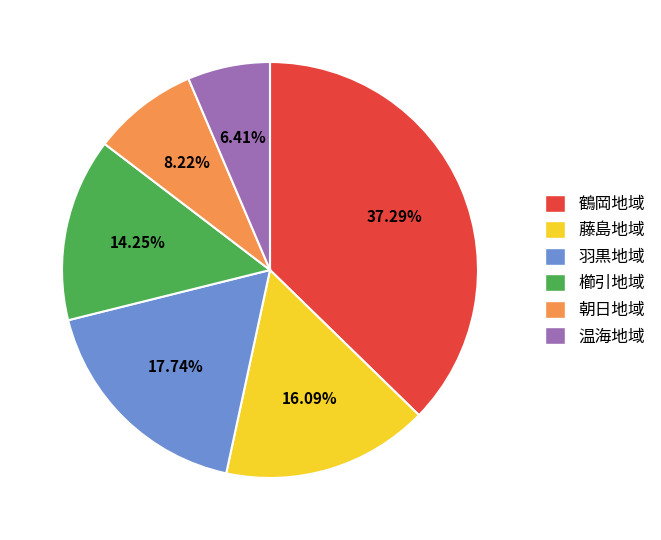

Rank the categories by value from highest to lowest.

鶴岡地域, 羽黒地域, 藤島地域, 櫛引地域, 朝日地域, 温海地域